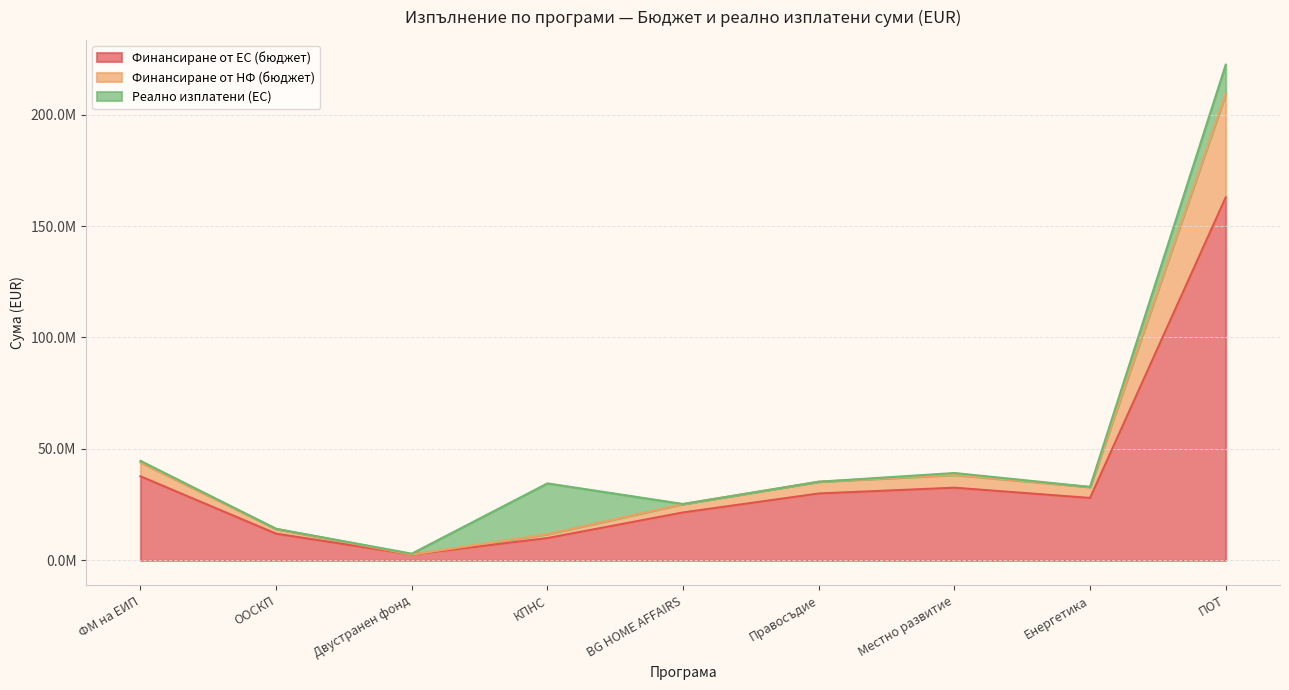

Where is Финансиране от ЕС (бюджет) nearest to the value 82728884?

ФМ на ЕИП